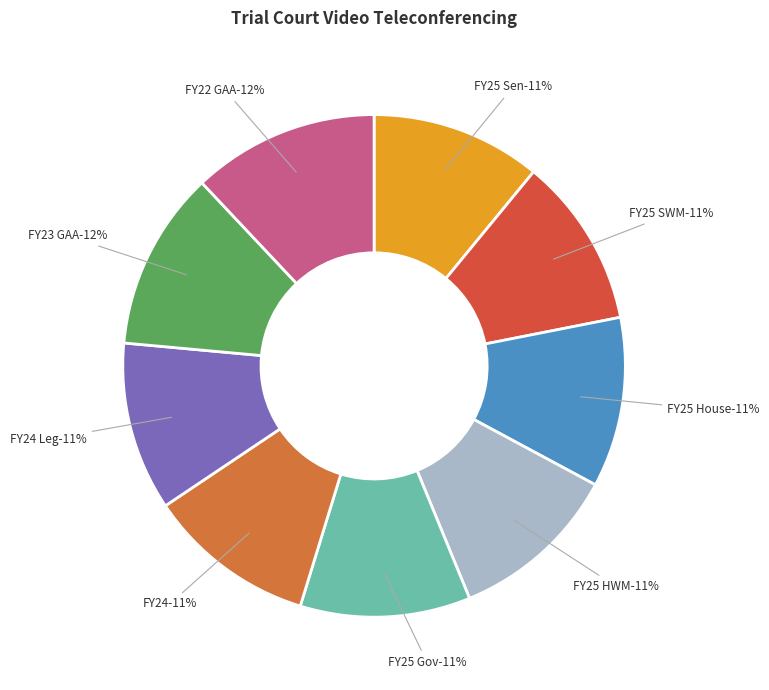

Is it true that FY24 Leg is 2% of the pie?

False